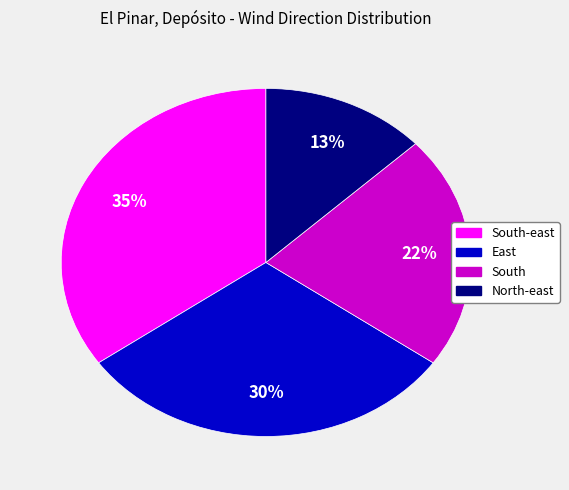

How many segments does this pie chart have?

4